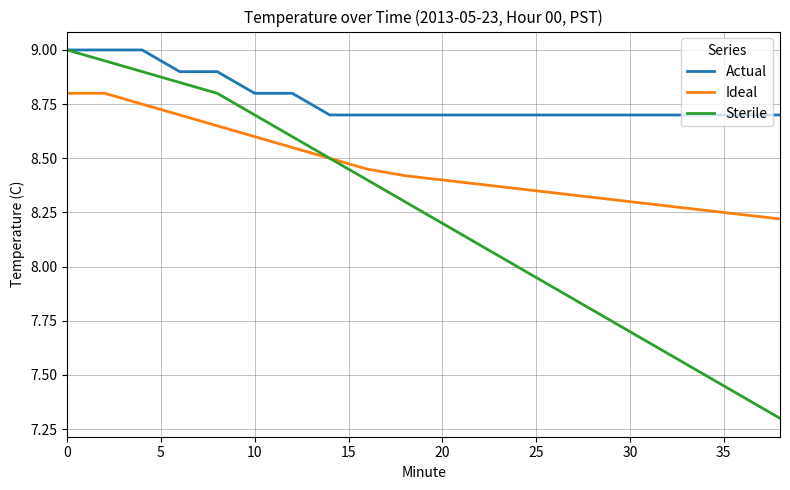

True or false: Ideal and Actual cross at least once.

False